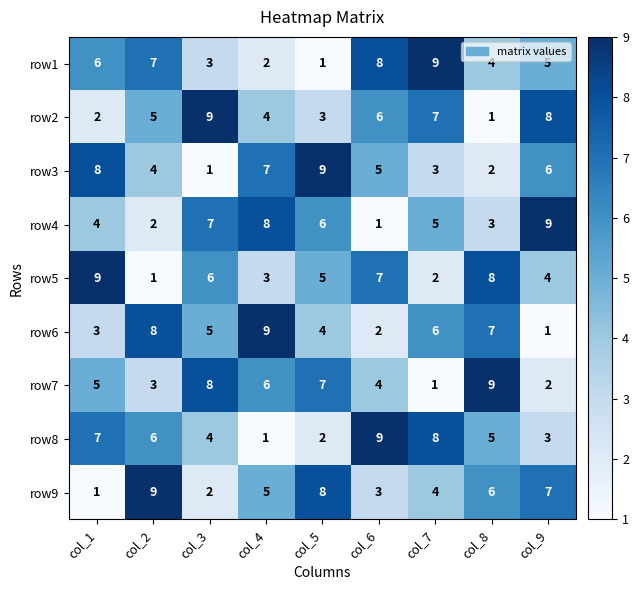

What is the sum of all row7 values?

45